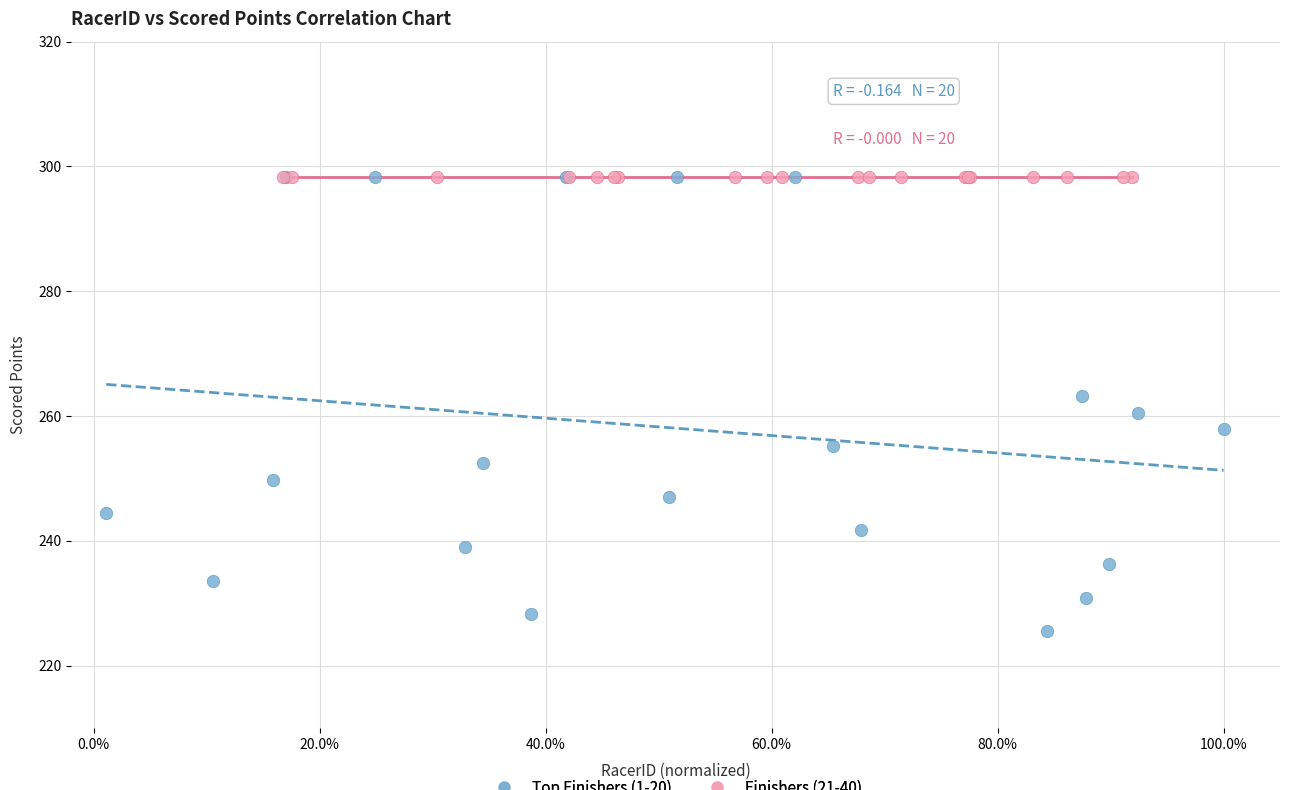

Which series contains the lowest Y value?

Top Finishers (1-20)